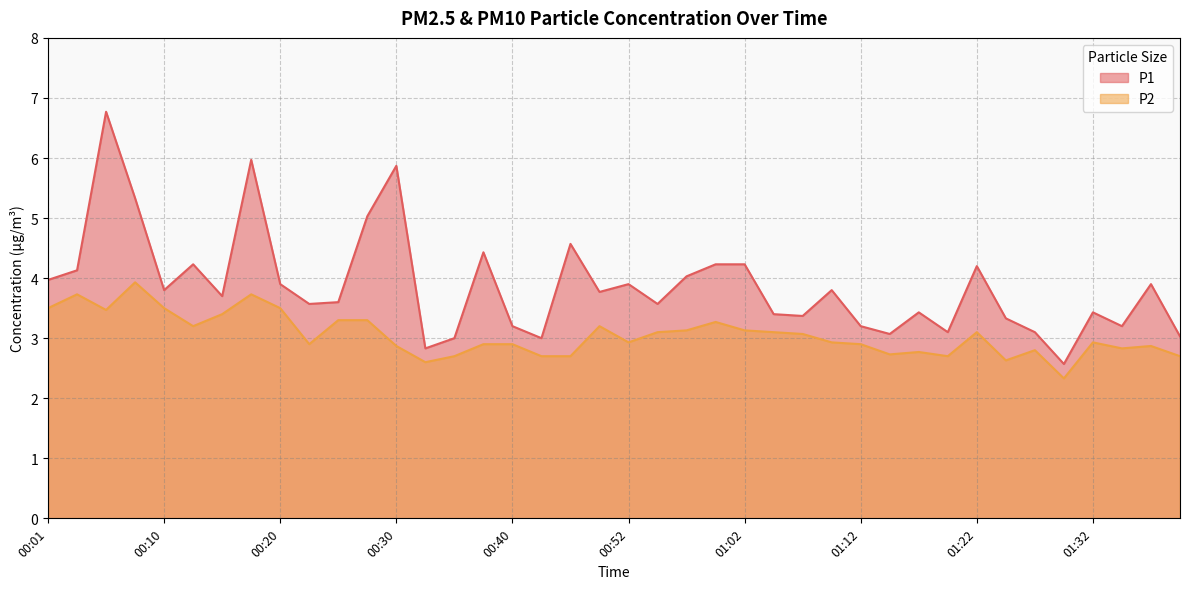

True or false: P2 and P1 cross at least once.

False